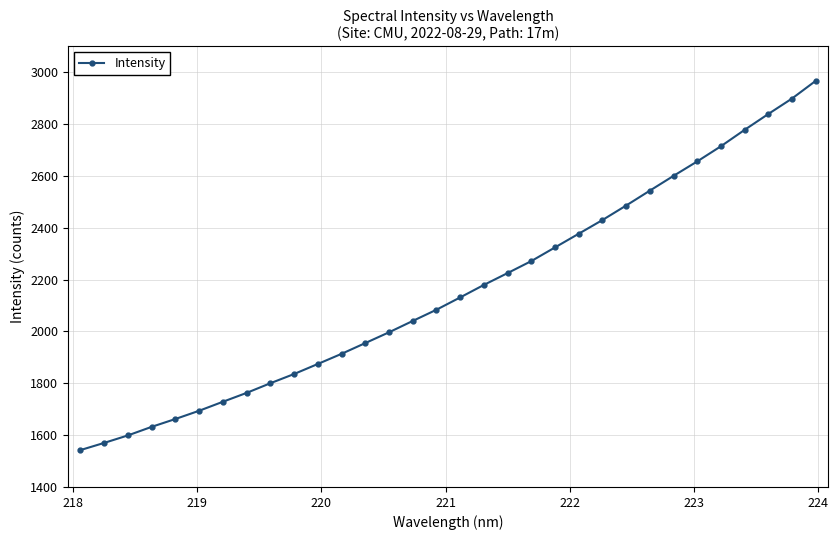

What is the difference between the second highest and second lowest values?

1328.2